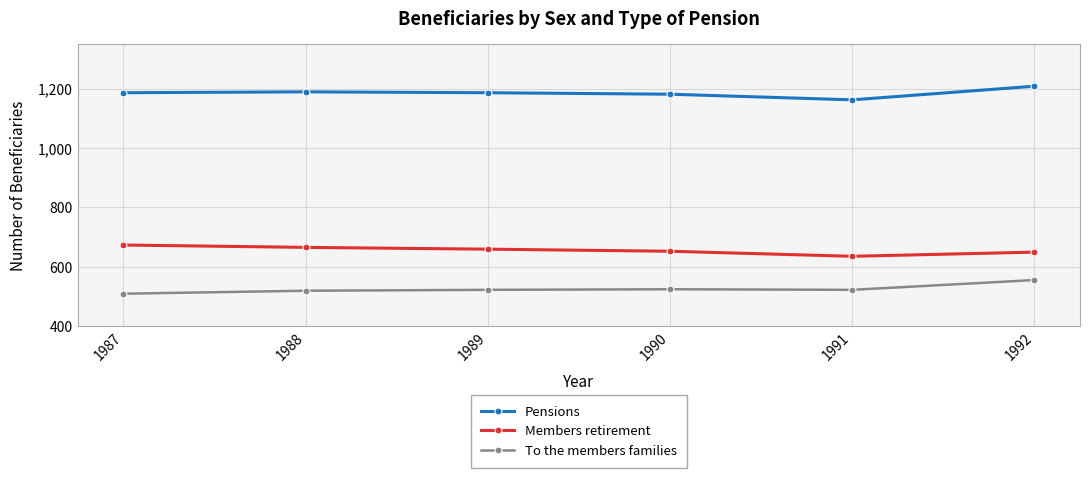

Read the Members retirement value at 1987, to the nearest 10.

670